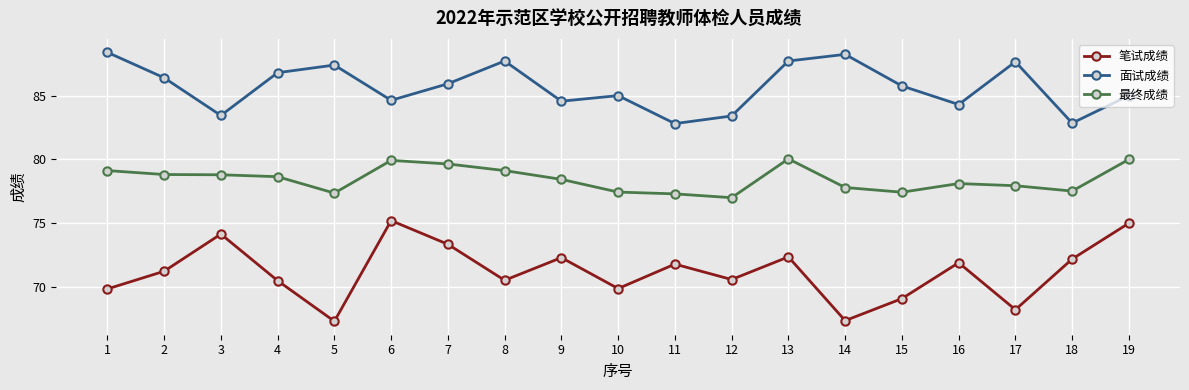

What is the value of the 笔试成绩 point at the 11th from the left?

71.8